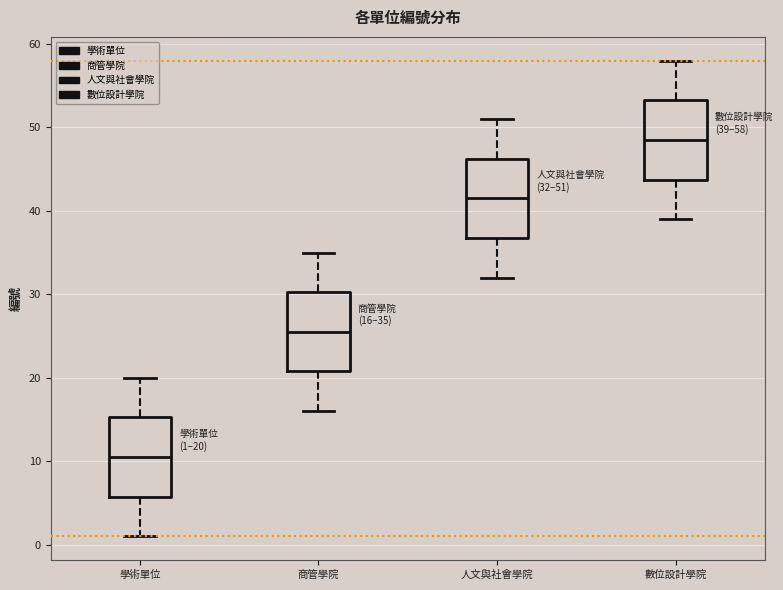

Which box's median line is the lowest?

學術單位